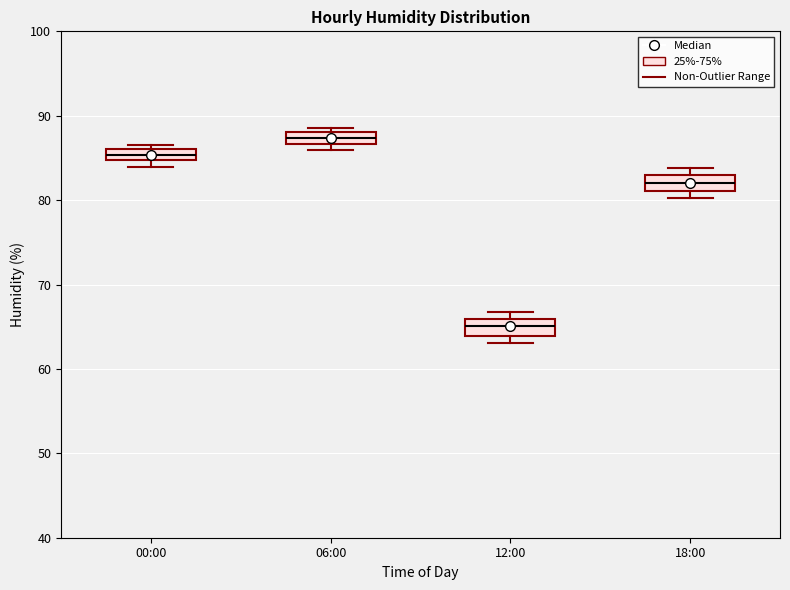

Where does the median line of the box for 12:00 sit on the y-axis? The values are not printed on the chart, so give them approximately, as read against the axis.

65